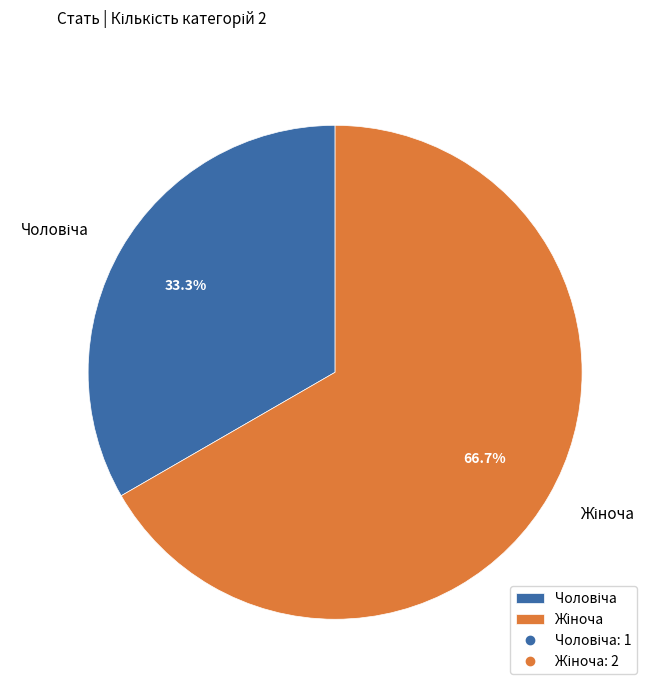

Is there a majority slice in this chart?

Yes